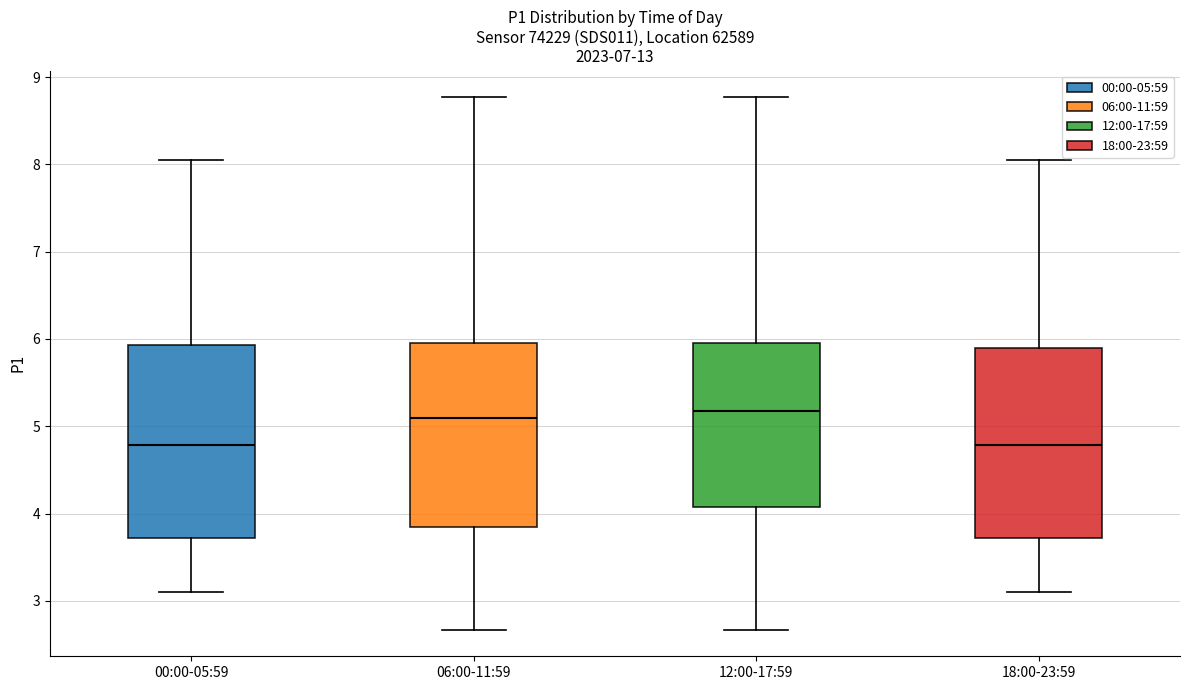

Where does the lower whisker of the box for 12:00-17:59 end on the y-axis? The values are not printed on the chart, so give them approximately, as read against the axis.

2.7